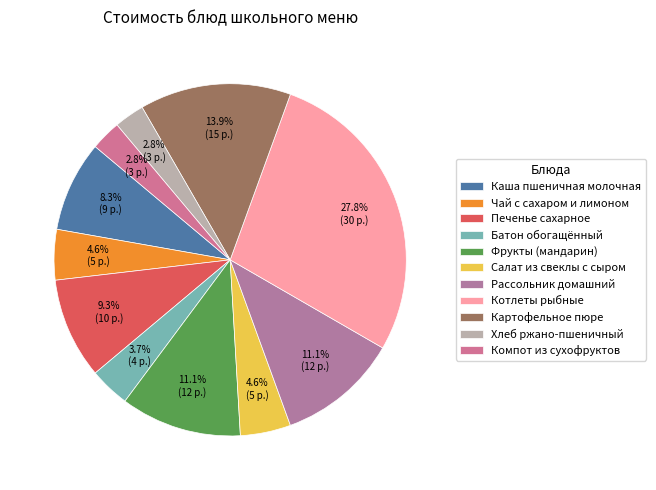

How many segments does this pie chart have?

11